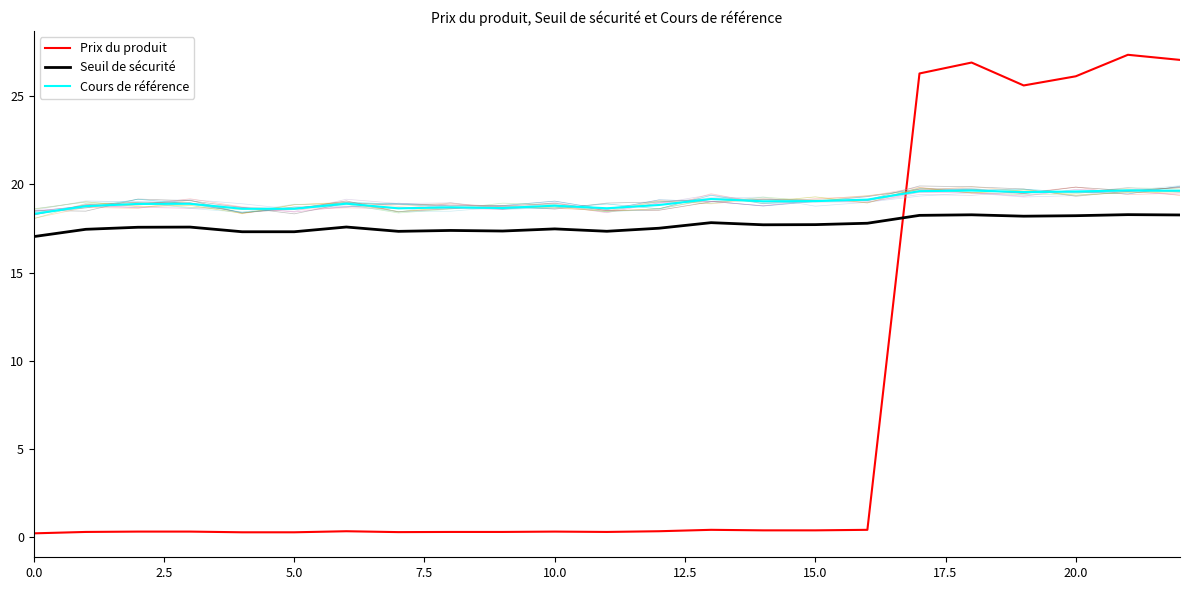

What is the total value across all series at 12?

36.7